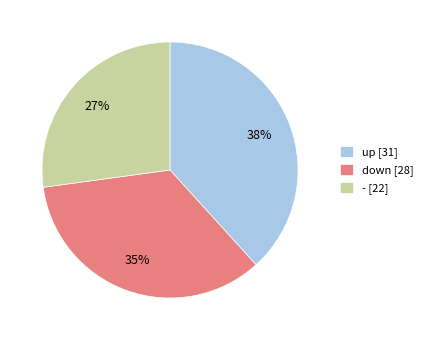

Rank the categories by value from lowest to highest.

-, down, up